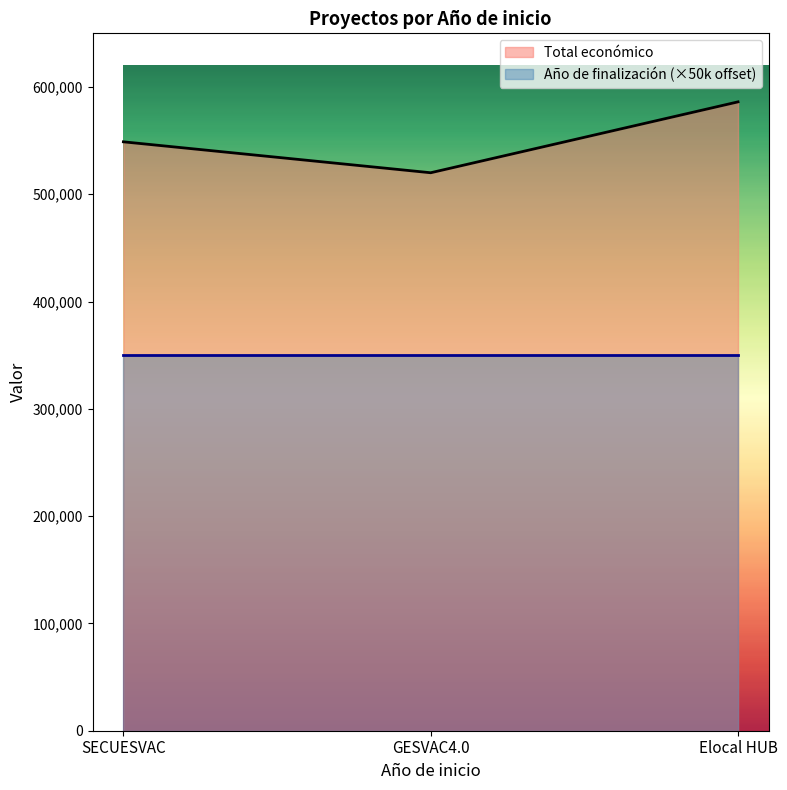

How many series are shown in this chart?

2